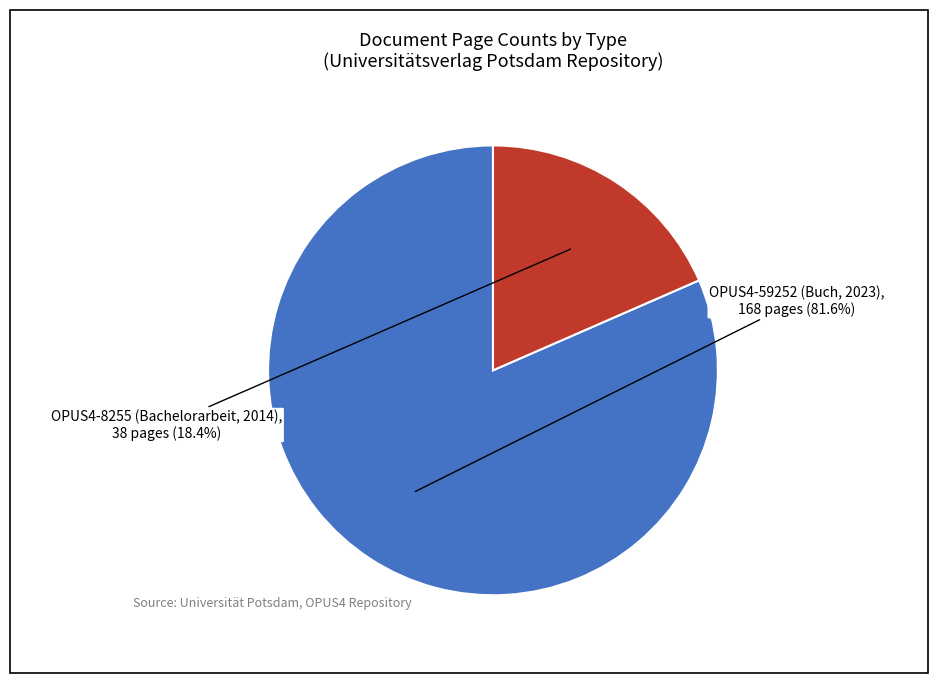

To the nearest percent, what portion does OPUS4-59252 (Buch, 2023) represent?

82%